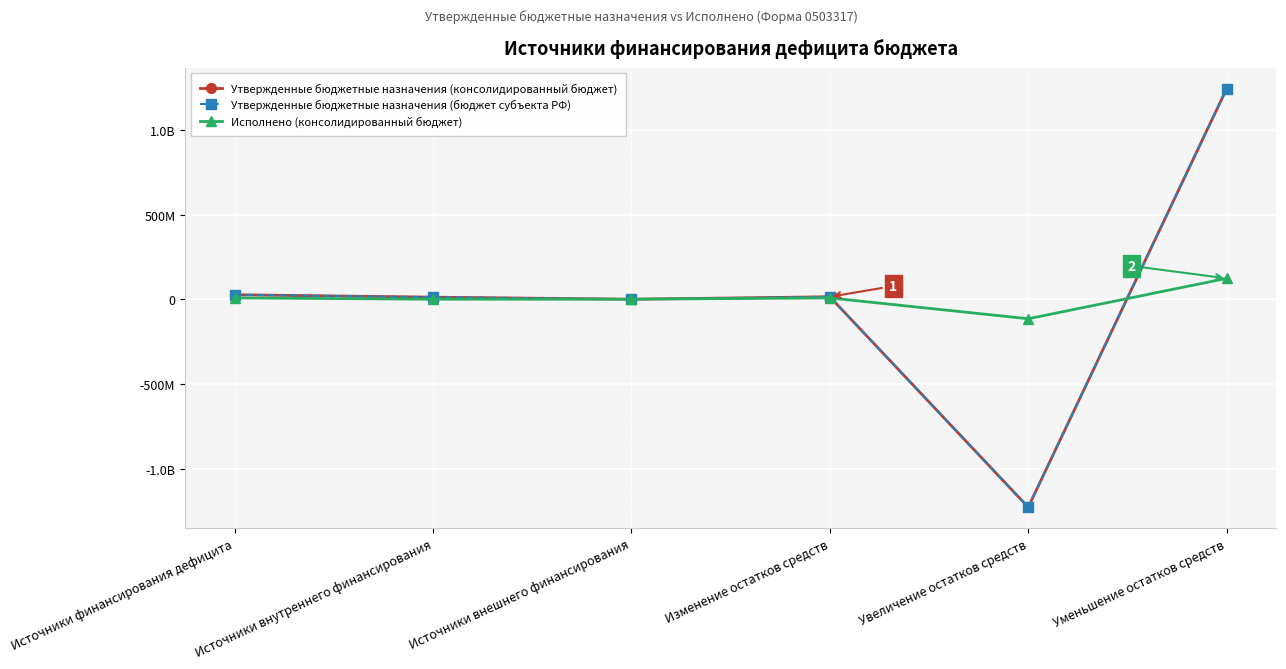

Does the chart have visible grid lines?

Yes